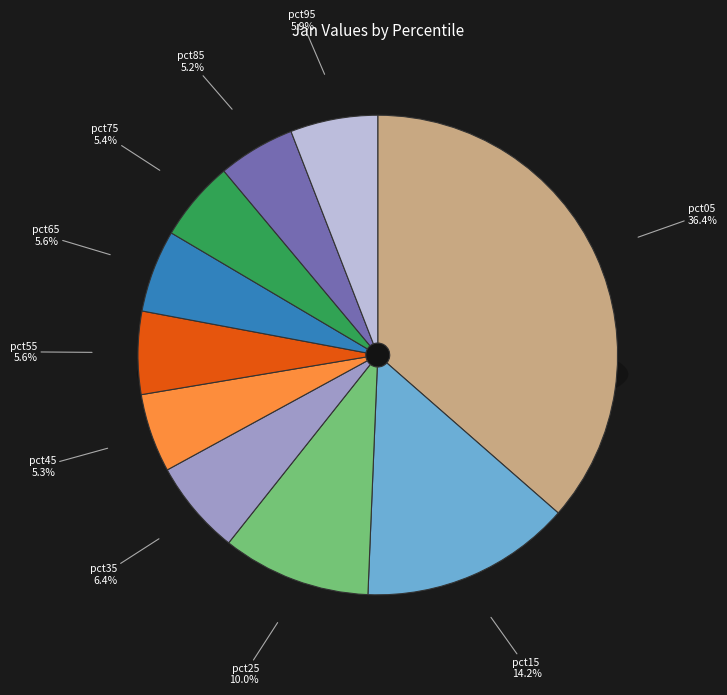

Rank the categories by value from lowest to highest.

pct85, pct45, pct75, pct65, pct55, pct95, pct35, pct25, pct15, pct05